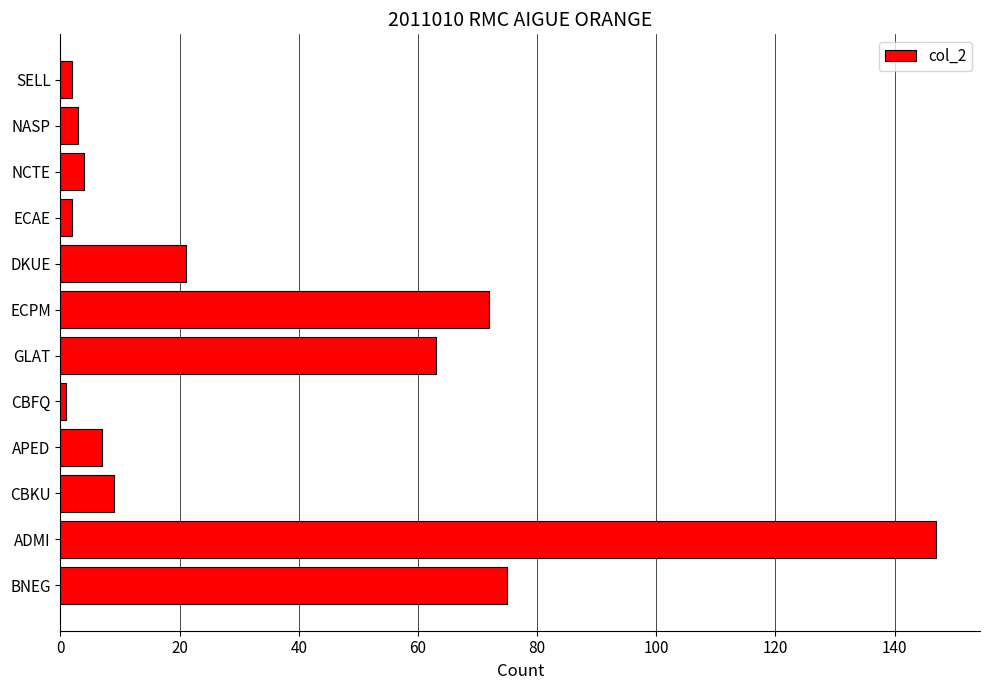

Is it true that the value at DKUE is 21?

True